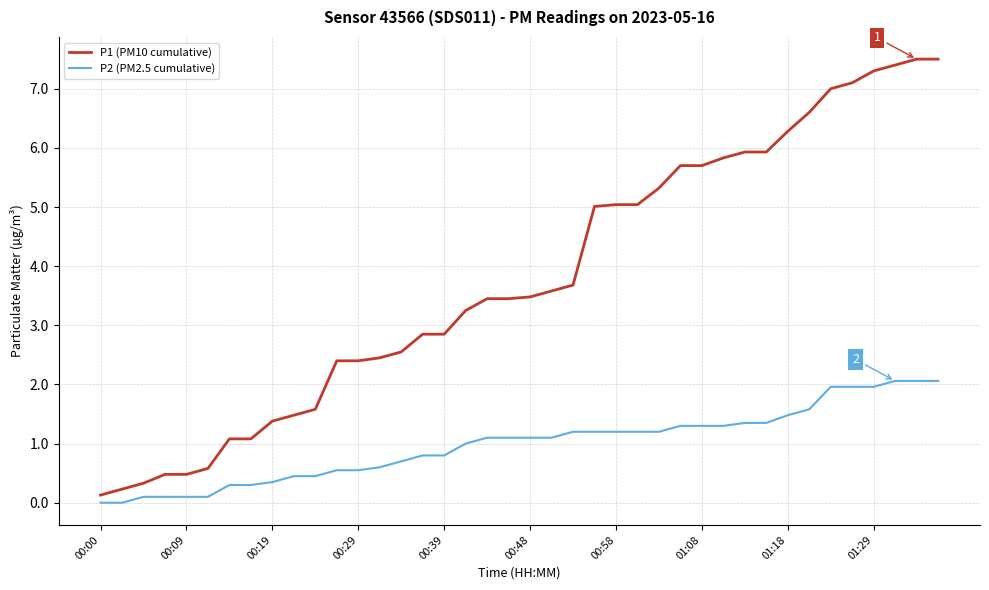

List the series in order of their peak value, highest first.

P1 (PM10 cumulative), P2 (PM2.5 cumulative)